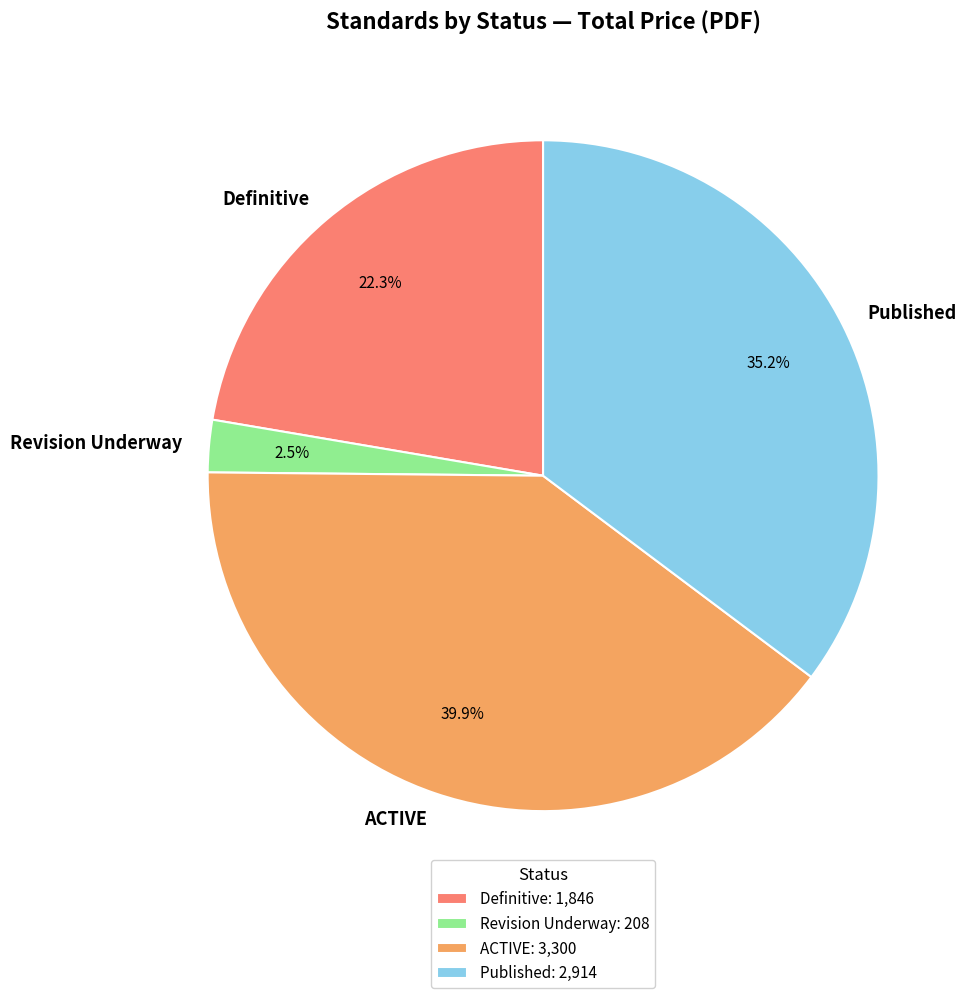

Does any single category account for the majority?

No